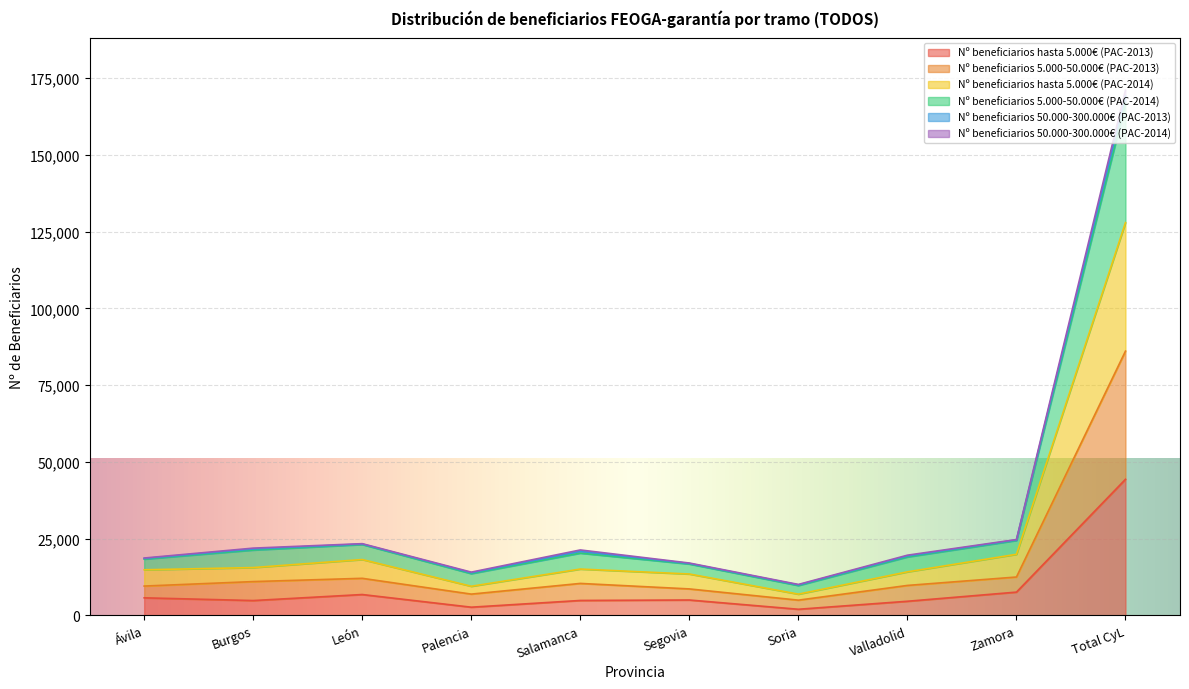

How many interior local peaks does the Nº beneficiarios 5.000-50.000€ (PAC-2014) series have?

2